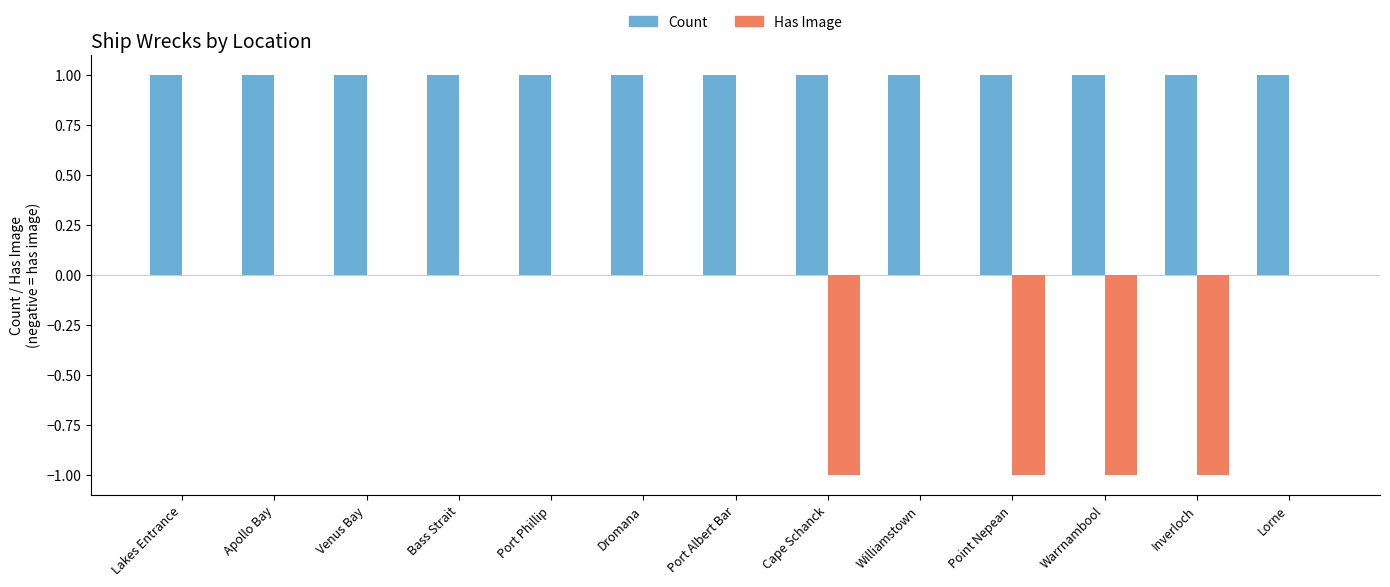

True or false: Has Image has a value of -1 at Warrnambool.

True